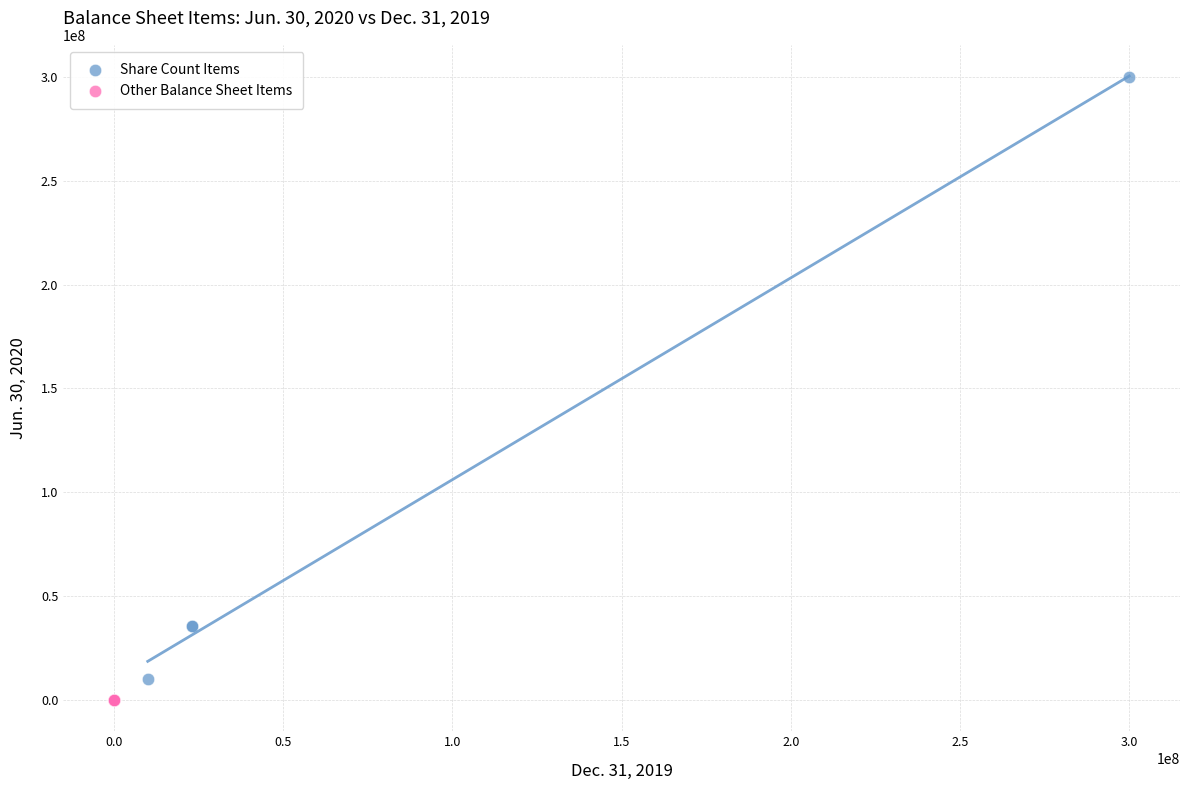

Which series has the widest spread of Y values?

Share Count Items